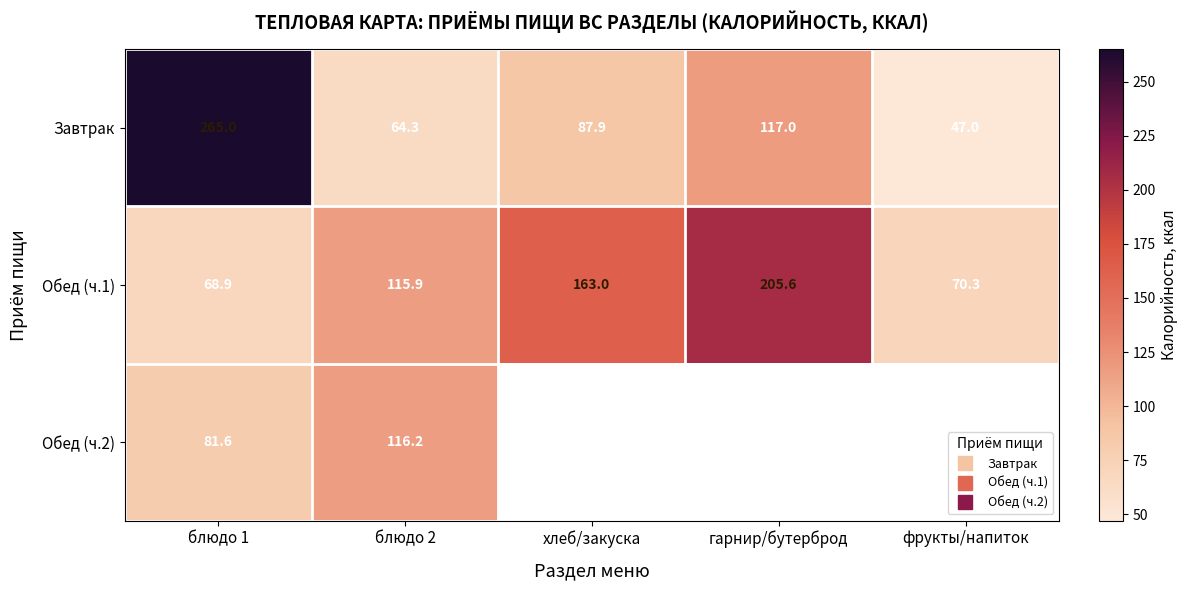

At how many categories does at least one series exceed 235?

1